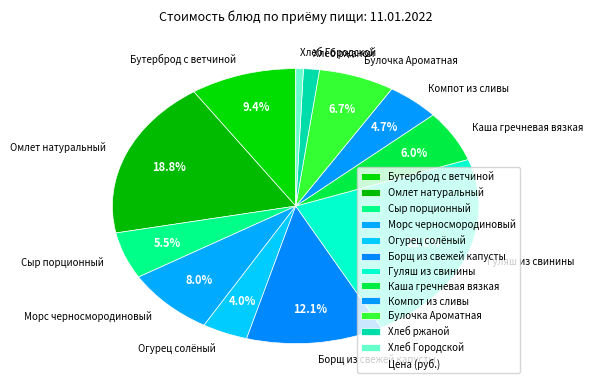

Which slice is the smallest?

Хлеб Городской